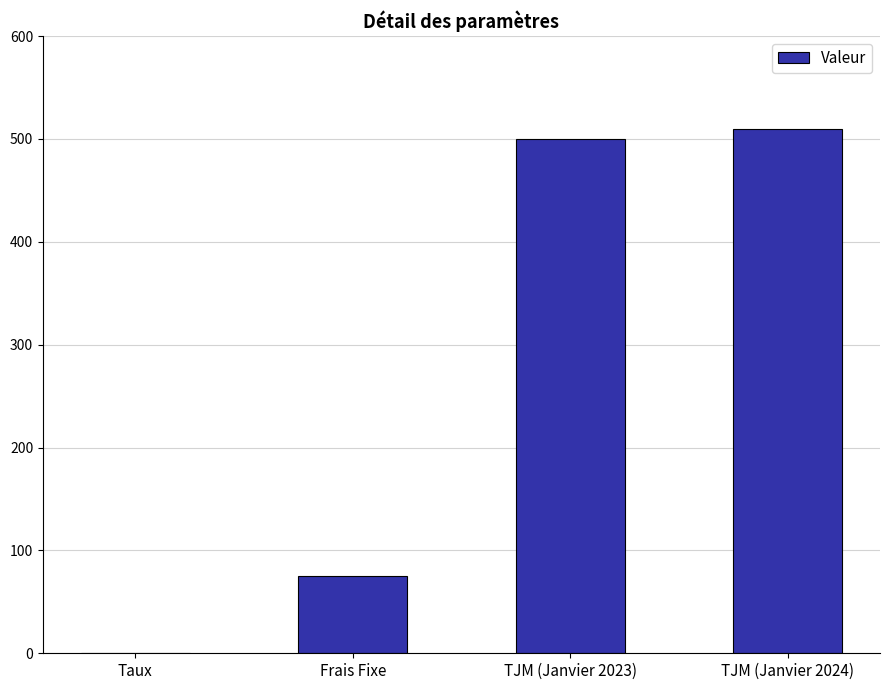

What is the average value?

271.3